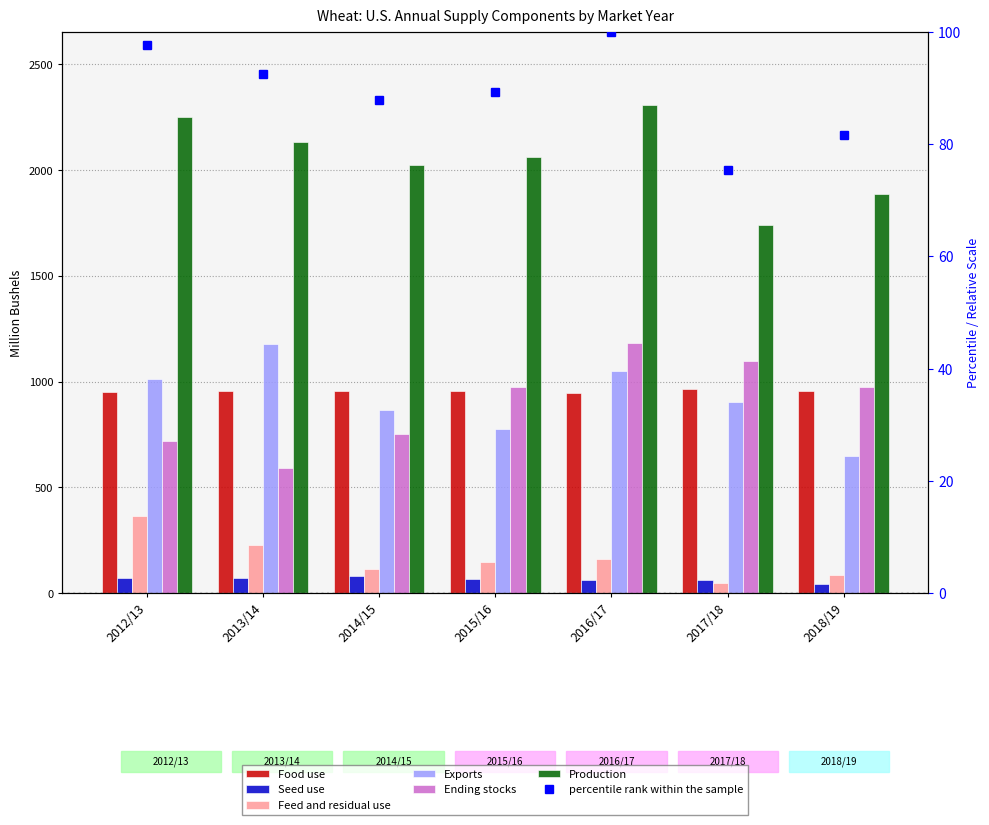

What is the difference between the maximum and minimum values in the Ending stocks series?

590.3